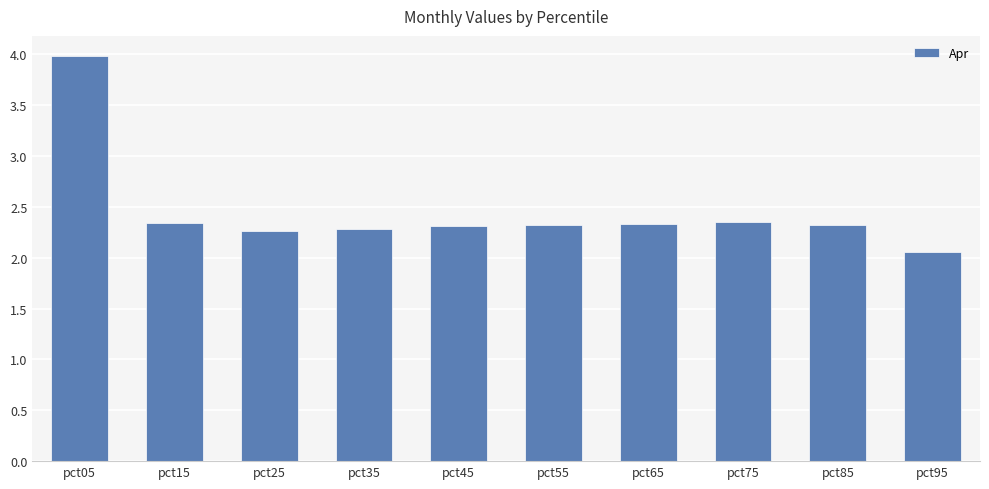

What is the difference between the maximum and minimum values?

1.9